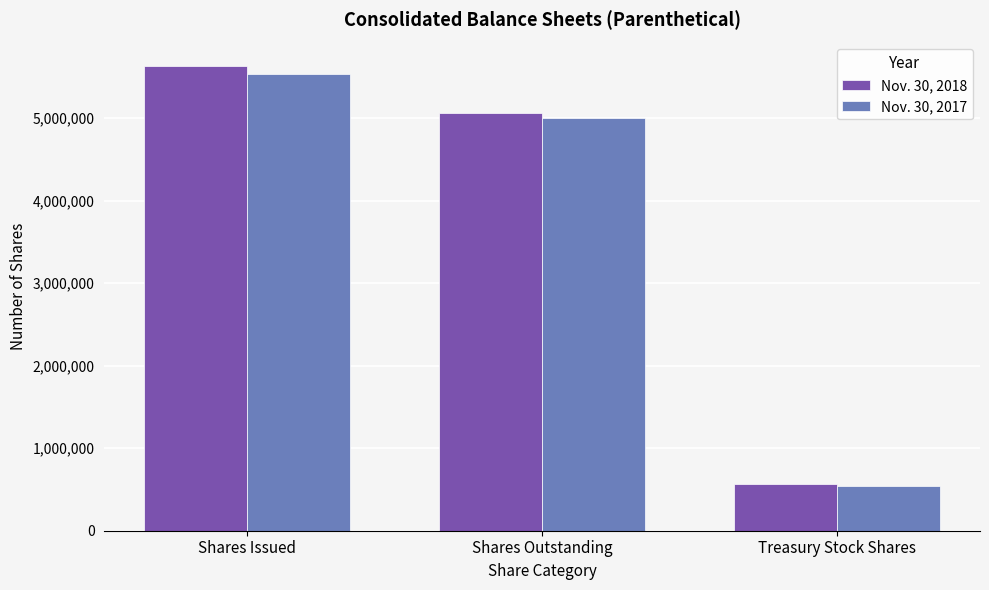

Reading left to right, extract all data points from this chart.

Nov. 30, 2018: 5635706	5065173	570533
Nov. 30, 2017: 5541029	5000535	540494